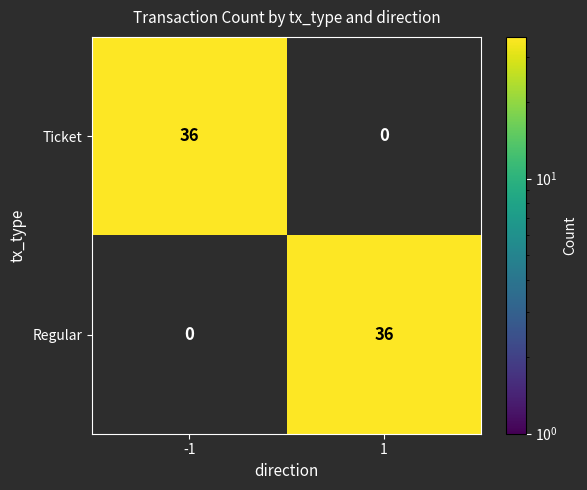

Reading left to right, list all the values displayed in this chart.

Ticket: 36	0
Regular: 0	36